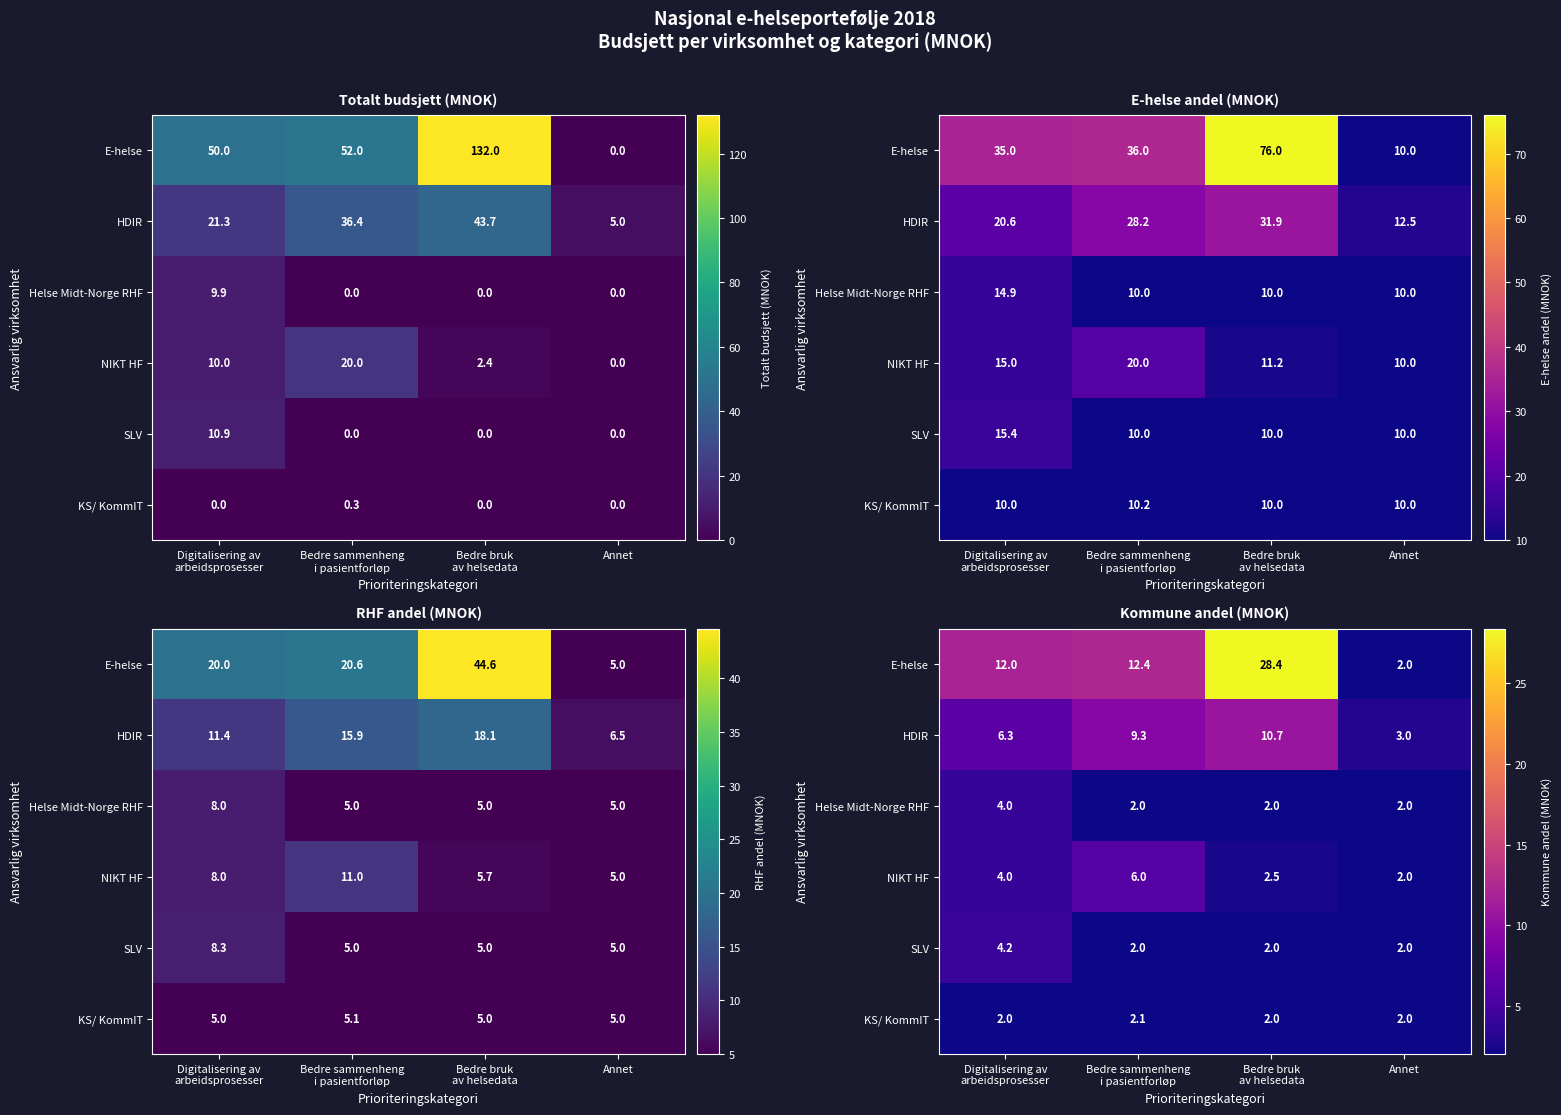

Which category has the highest value across all series?

Bedre bruk
av helsedata